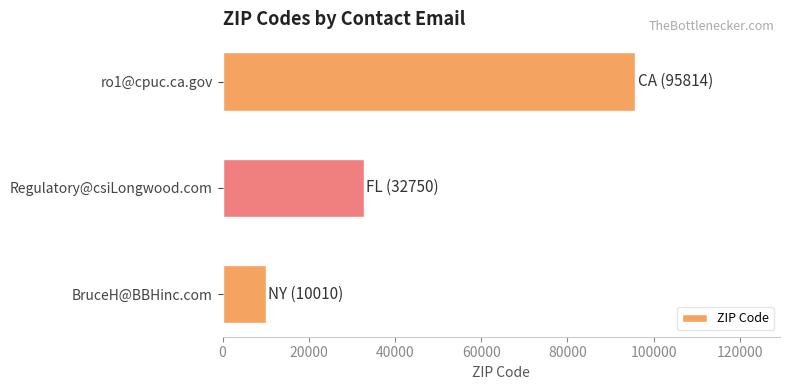

At which category does the chart reach its peak across all series?

ro1@cpuc.ca.gov